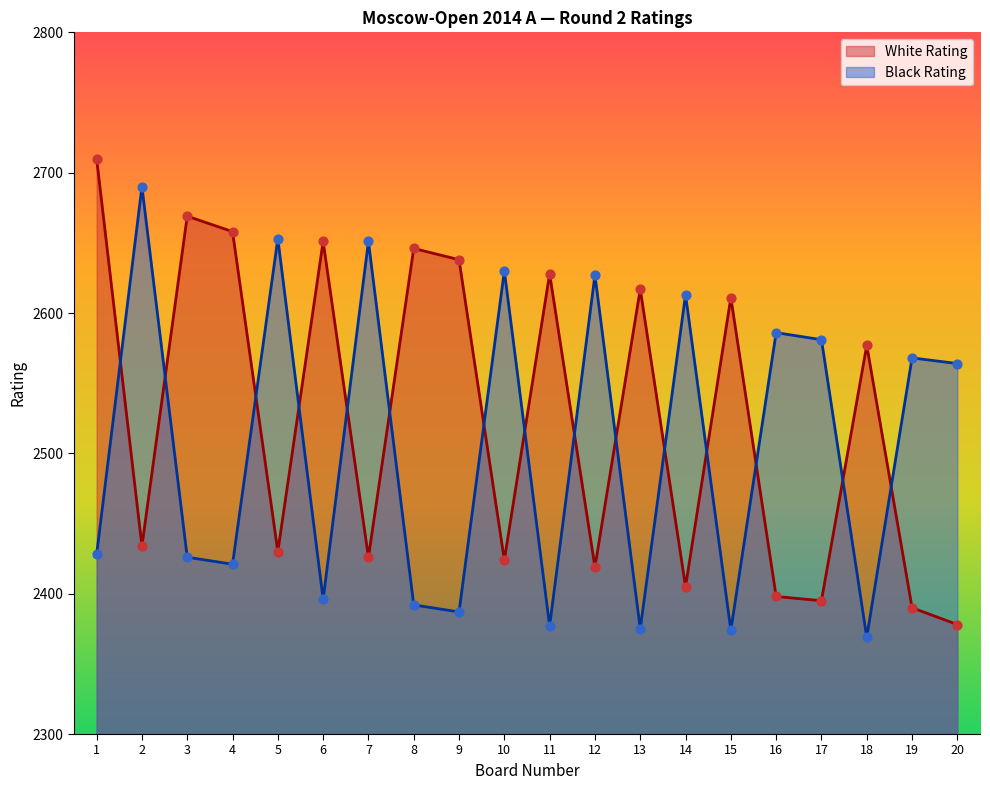

Which series reaches the maximum Y coordinate?

White Rating